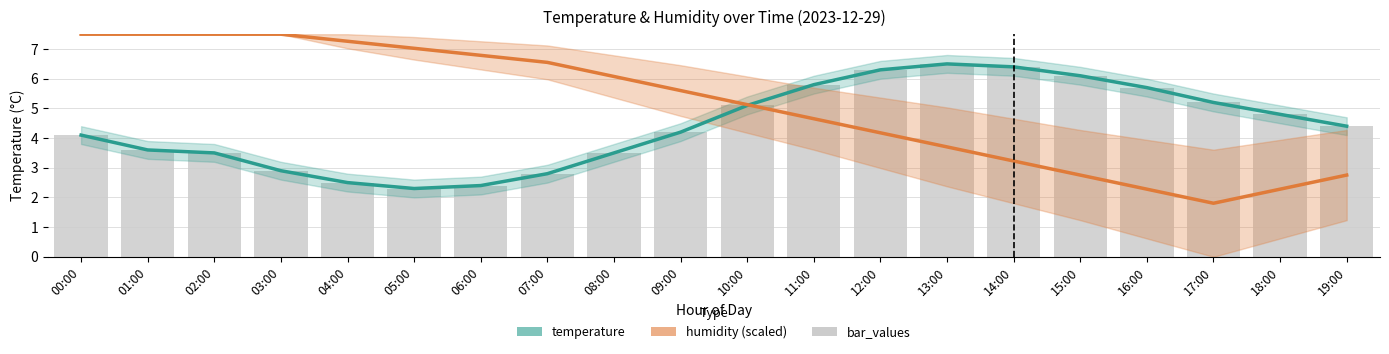

What is the difference between the highest and lowest values at 12:00?

2.1